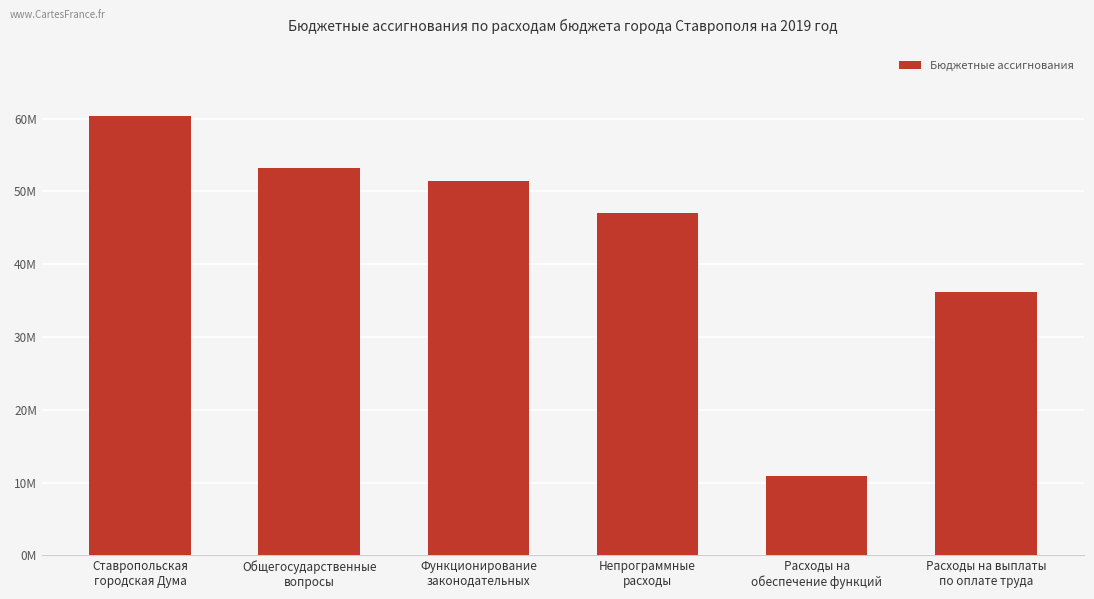

List the labels in order of value, smallest first.

Расходы на
обеспечение функций, Расходы на выплаты
по оплате труда, Непрограммные
расходы, Функционирование
законодательных, Общегосударственные
вопросы, Ставропольская
городская Дума